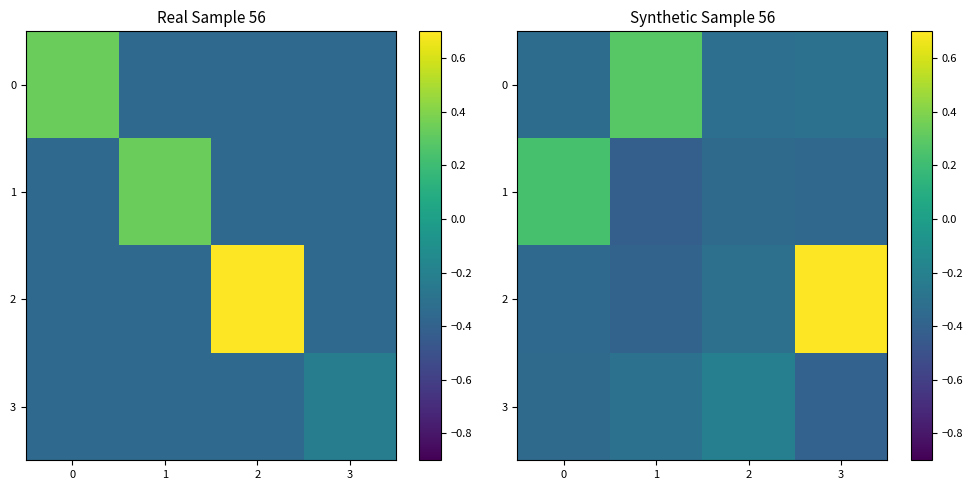

What value does the row_2 series have at 2?

-0.3